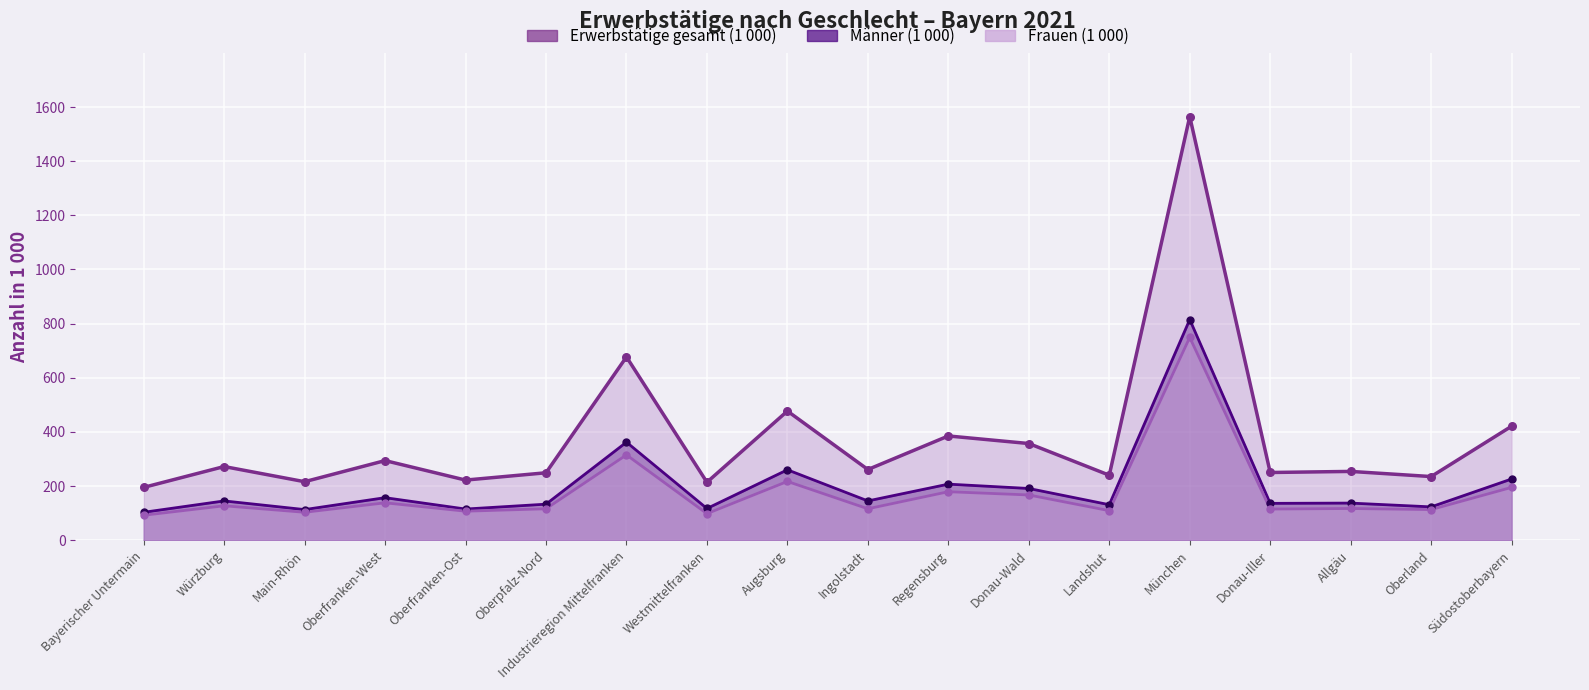

At which category is the sum across all series the highest?

München